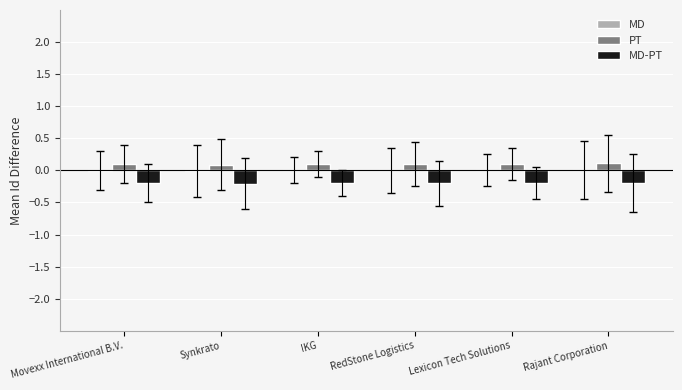

How many groups of bars are there?

6